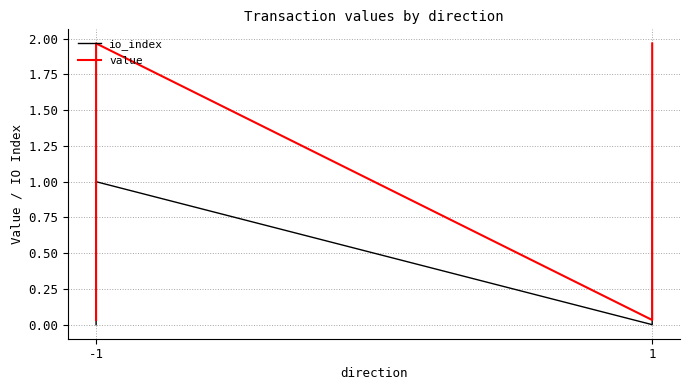

True or false: io_index and value intersect in this chart.

False